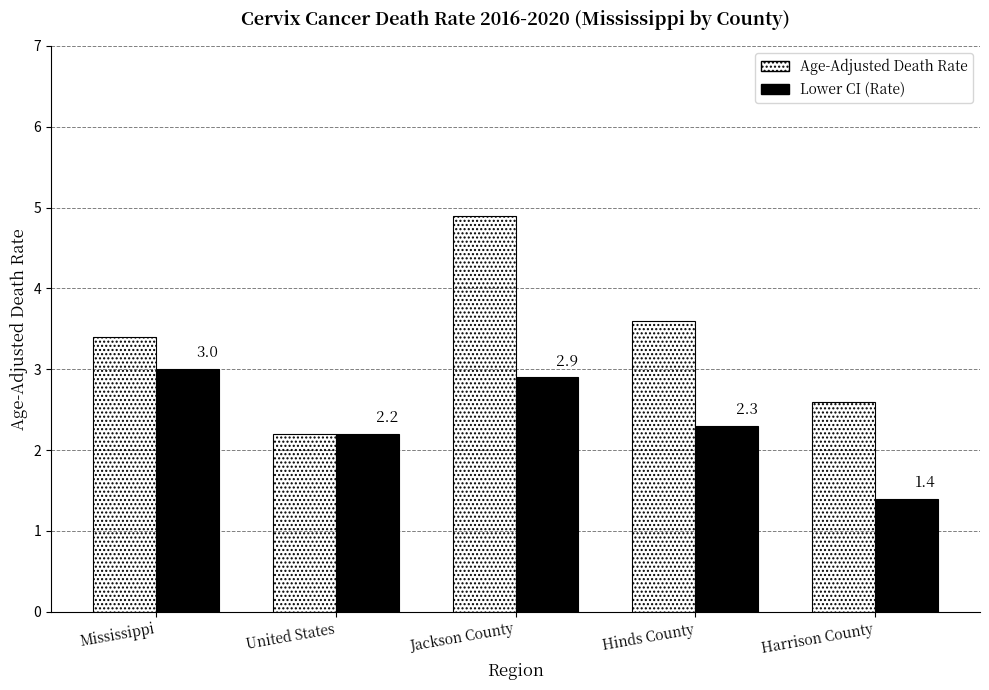

Which category has the highest value in the Lower CI (Rate) series?

Mississippi